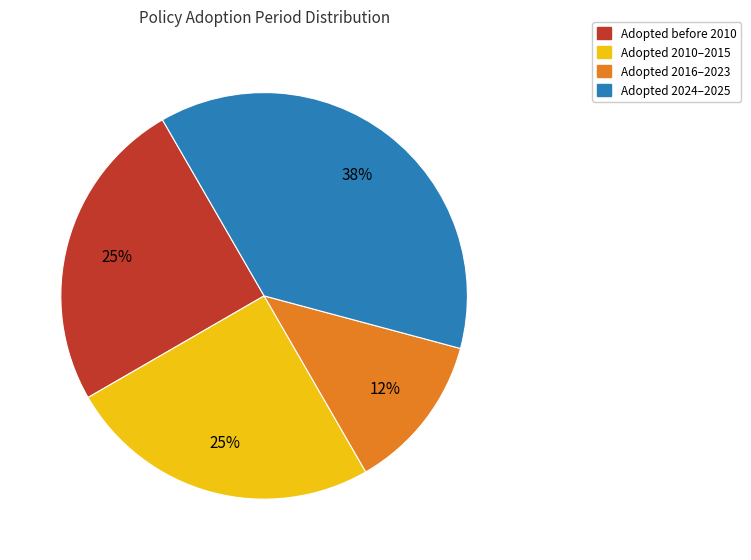

Count the number of slices in the pie.

4